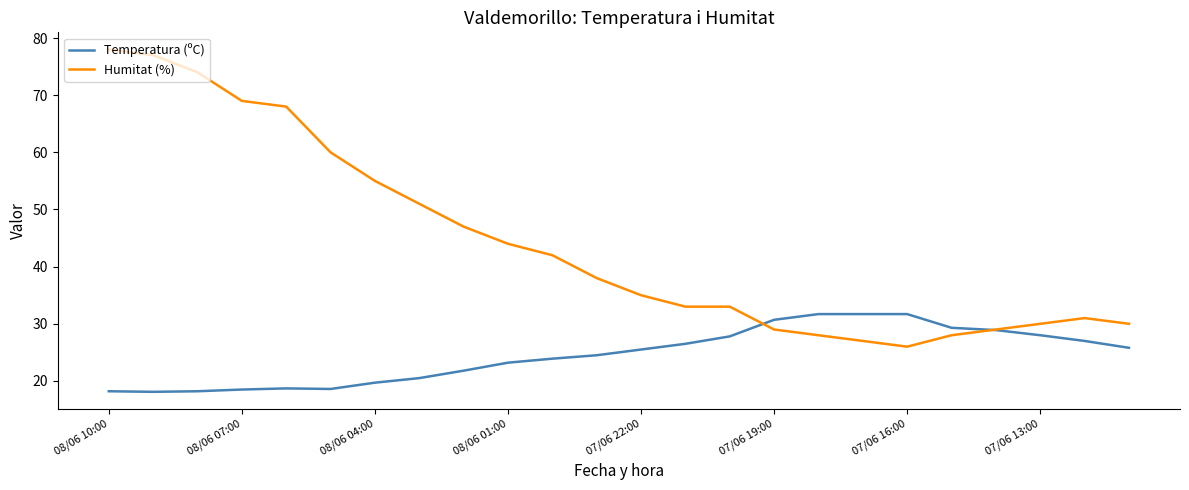

True or false: Temperatura (ºC) has more than 0 points higher than both neighbors.

True